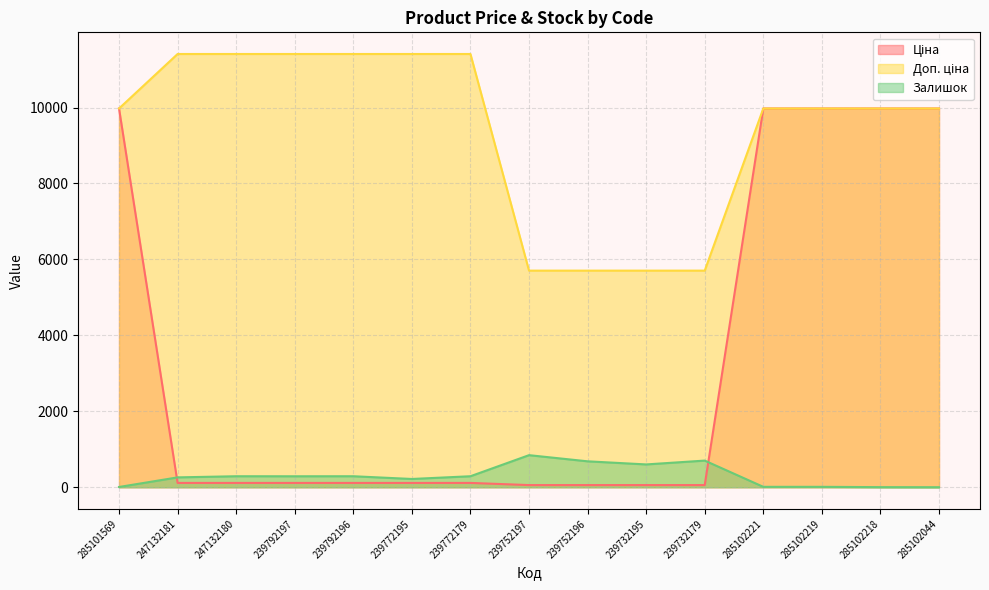

What is the sum of all Ціна values?

50787.8